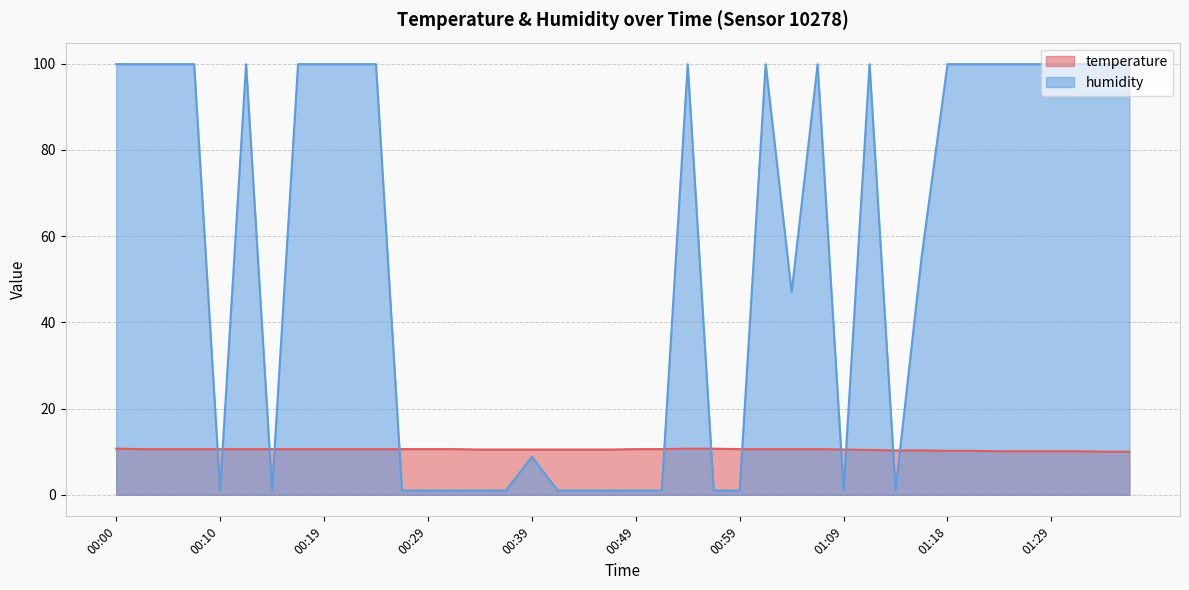

Reading left to right, what are all the values shown in this chart?

temperature: 00:00=10.7	00:02=10.6	00:05=10.6	00:07=10.6	00:10=10.6	00:12=10.6	00:15=10.6	00:17=10.6	00:19=10.6	00:22=10.6	00:24=10.6	00:27=10.6	00:29=10.6	00:32=10.6	00:34=10.5	00:37=10.5	00:39=10.5	00:41=10.5	00:44=10.5	00:46=10.5	00:49=10.6	00:51=10.6	00:54=10.7	00:56=10.7	00:59=10.6	01:01=10.6	01:04=10.6	01:06=10.6	01:09=10.5	01:11=10.4	01:13=10.3	01:16=10.3	01:18=10.2	01:21=10.2	01:24=10.1	01:27=10.1	01:29=10.1	01:32=10.1	01:37=10.0	01:42=10.0
humidity: 00:00=99.9	00:02=99.9	00:05=99.9	00:07=99.9	00:10=1.0	00:12=99.9	00:15=1.0	00:17=99.9	00:19=99.9	00:22=99.9	00:24=99.9	00:27=1.0	00:29=1.0	00:32=1.0	00:34=1.0	00:37=1.0	00:39=8.8	00:41=1.0	00:44=1.0	00:46=1.0	00:49=1.0	00:51=1.0	00:54=99.9	00:56=1.0	00:59=1.0	01:01=99.9	01:04=47.0	01:06=99.9	01:09=1.0	01:11=99.9	01:13=1.0	01:16=55.0	01:18=99.9	01:21=99.9	01:24=99.9	01:27=99.9	01:29=99.9	01:32=99.9	01:37=99.9	01:42=99.9